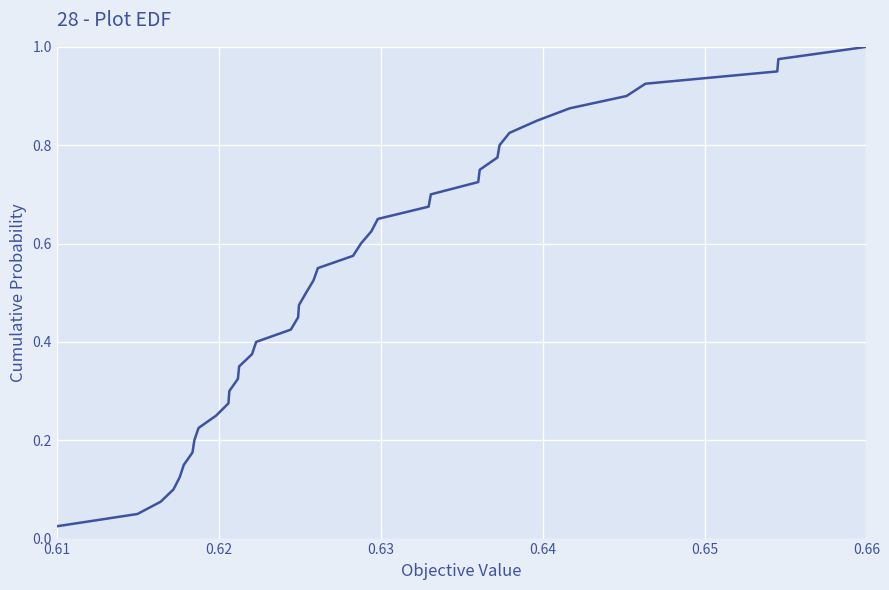

What is the value of the 36th point from the left?

0.9